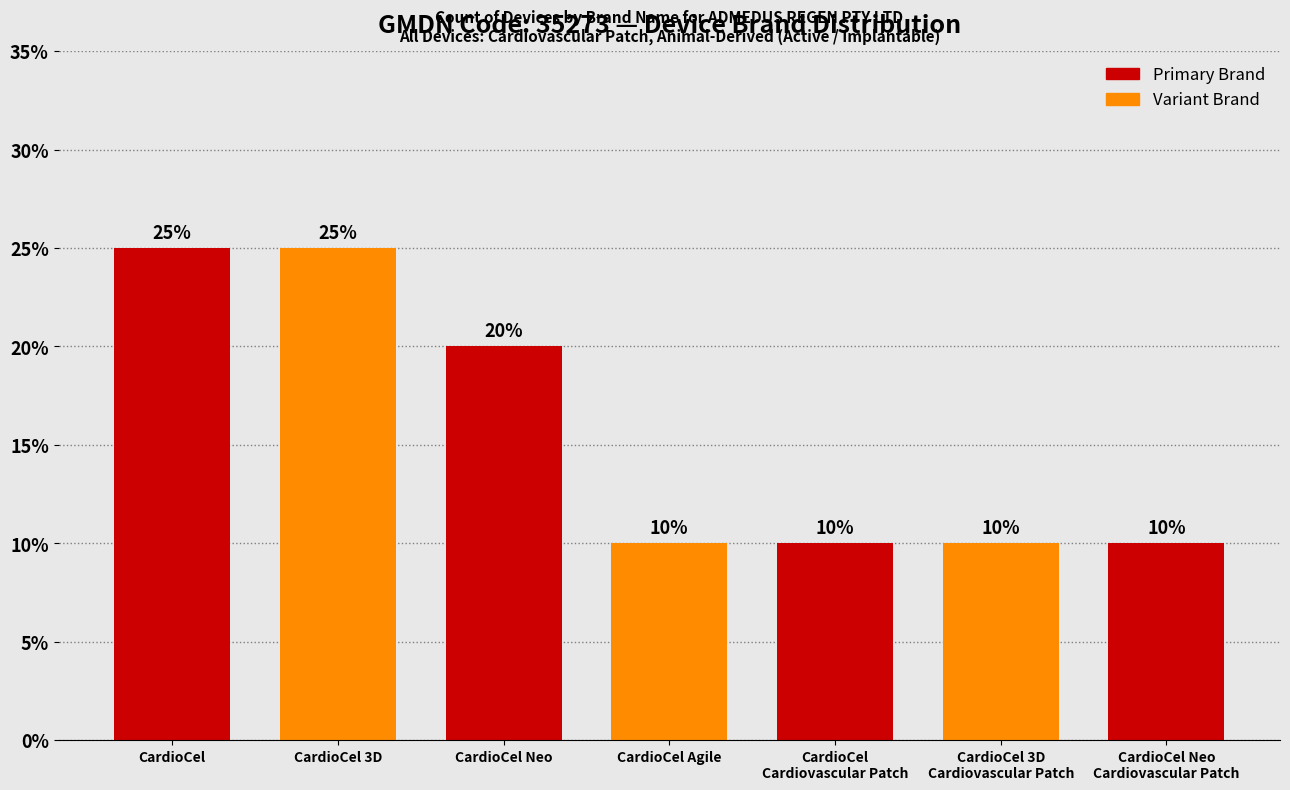

Reading left to right, extract all data points from this chart.

25	25	20	10	10	10	10